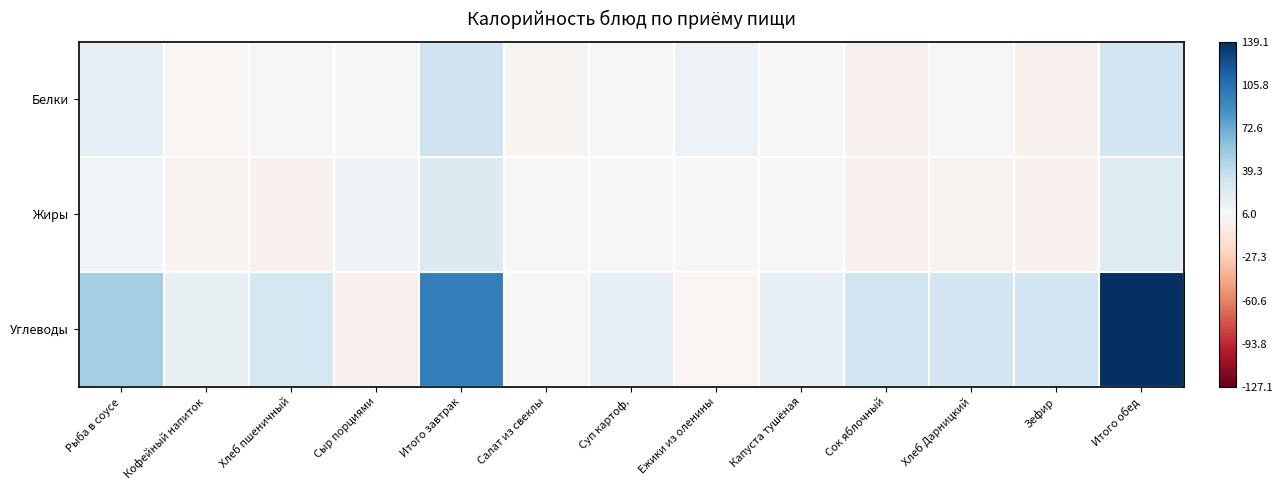

At which category does the chart reach its peak across all series?

Итого обед